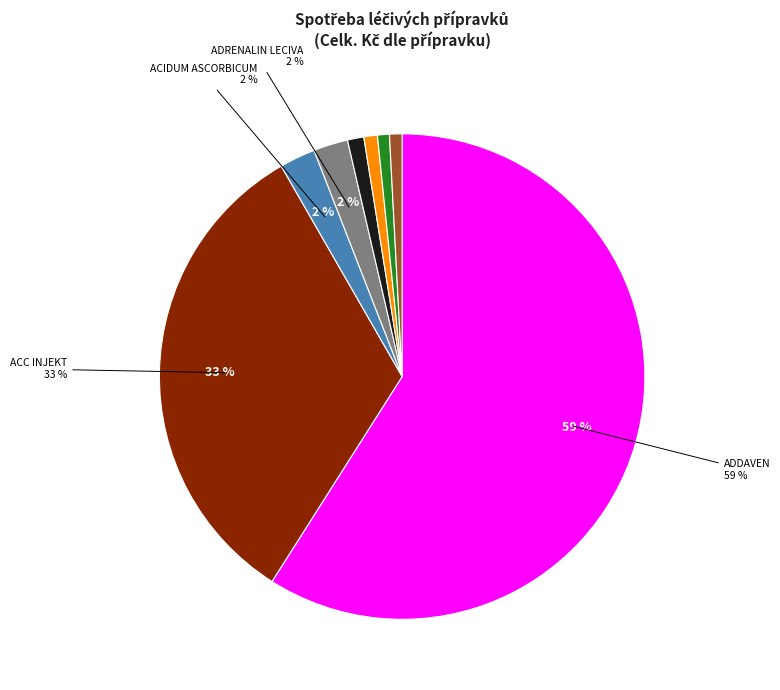

To the nearest percent, what is the difference between the largest and smallest slice percentages?

58%